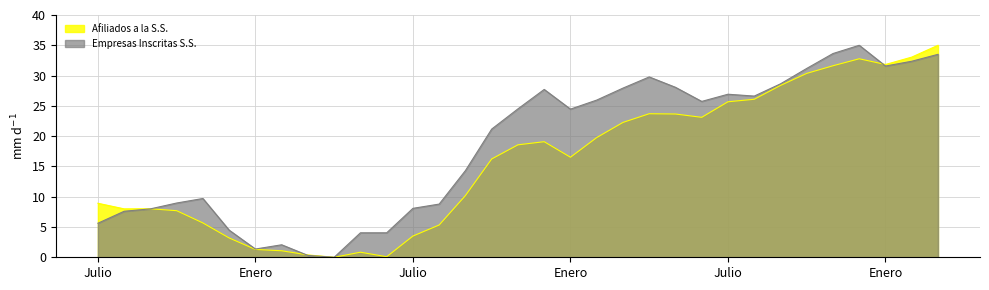

True or false: Afiliados a la S.S. has a value of 30.4 at 2022 Octubre.

True